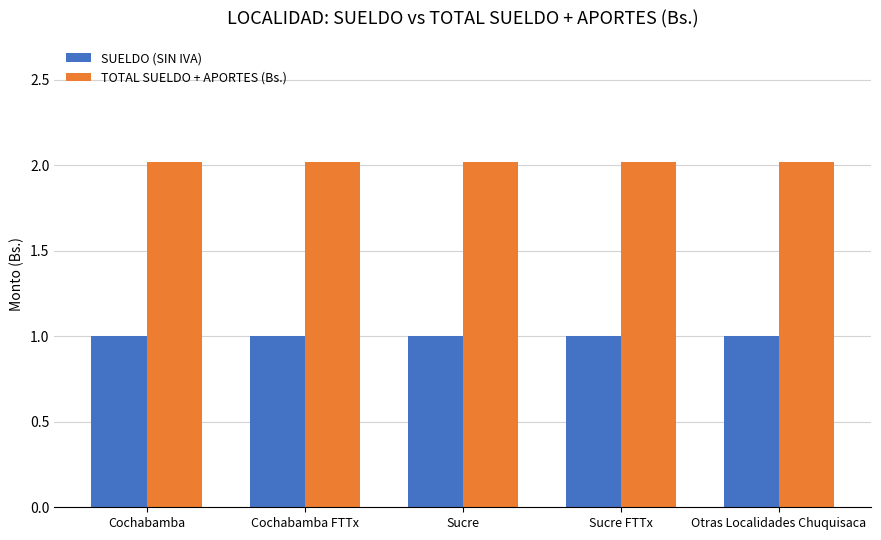

At how many categories does at least one series exceed 1?

5